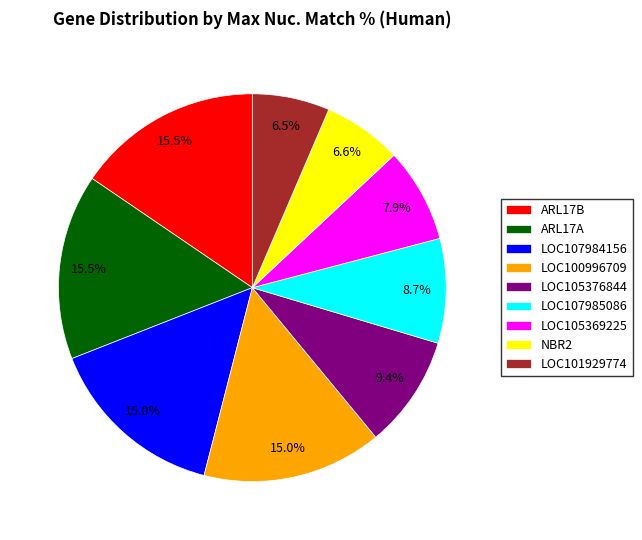

Is the sum of LOC107984156 and LOC105376844 greater than half?

No